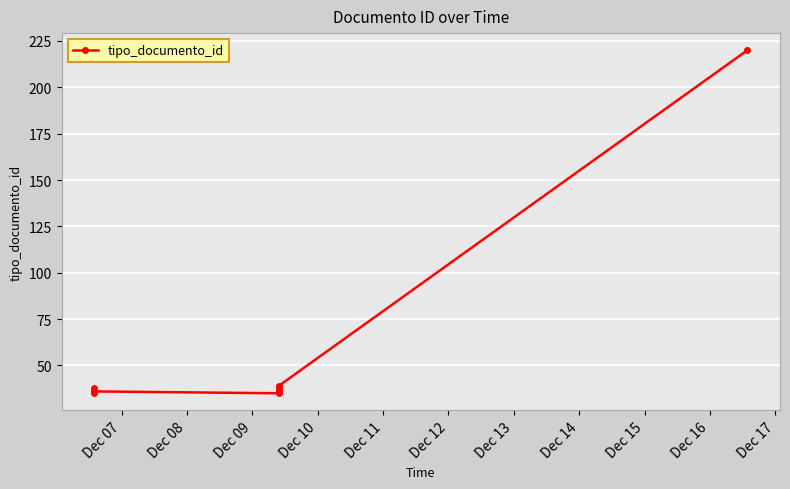

How many data points are less than 36?

2